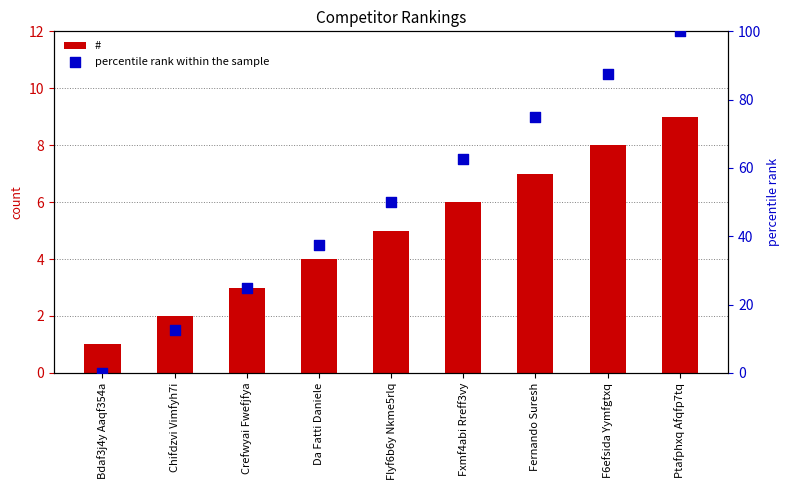

At which category is the sum across all series the highest?

Ptafphxq Afqfp7tq